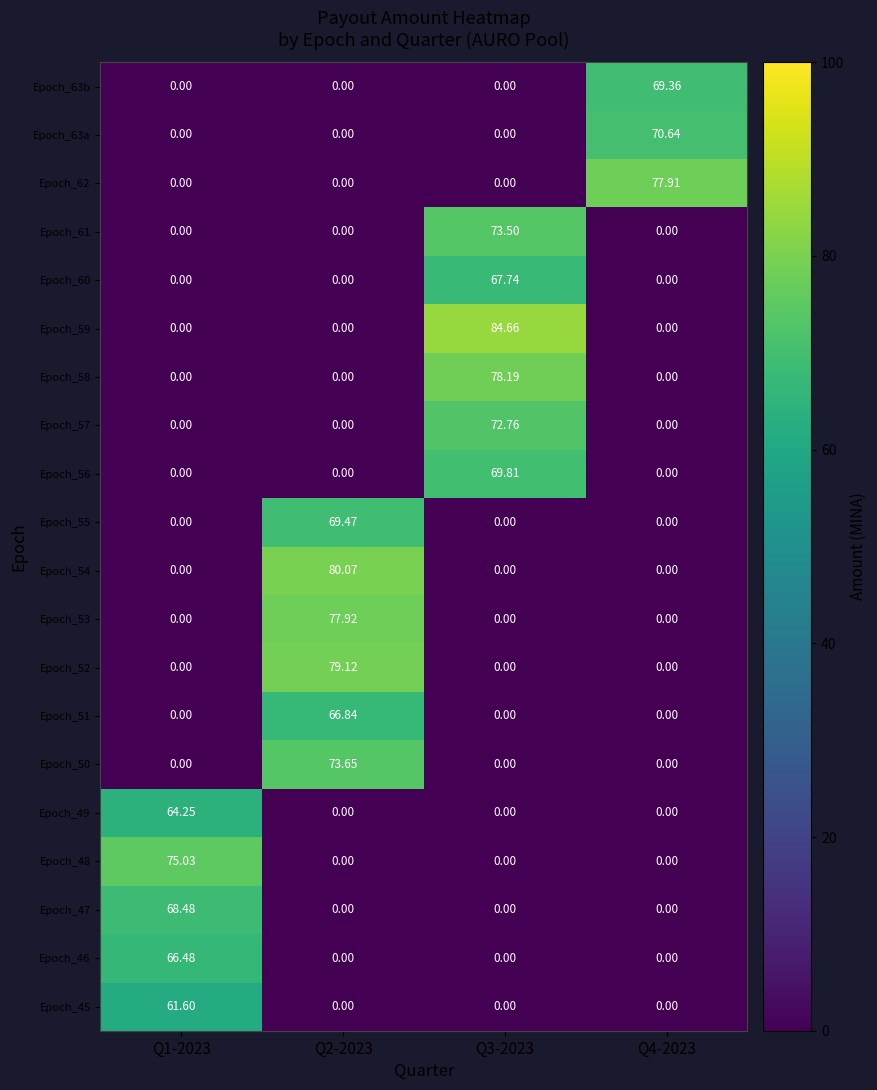

Is the value of Epoch_45 at Q1-2023 greater than the value of Epoch_63a at Q4-2023?

No